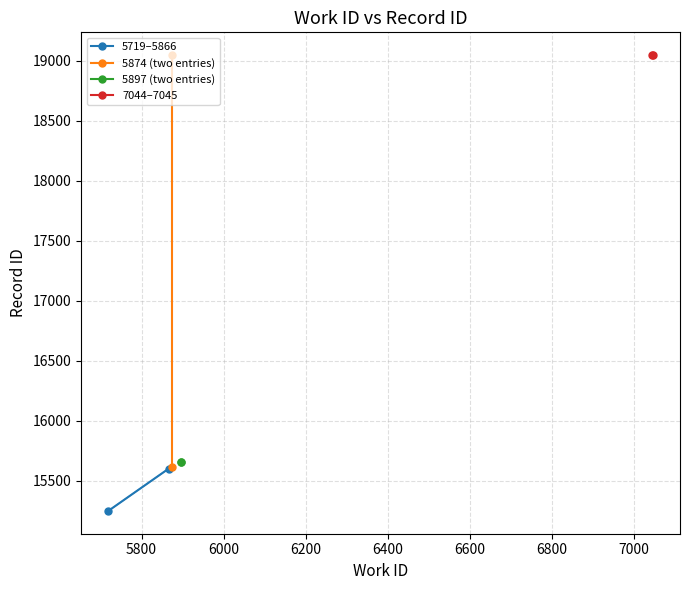

What is the difference between the maximum and minimum values in the 5874 (two entries) series?

3431